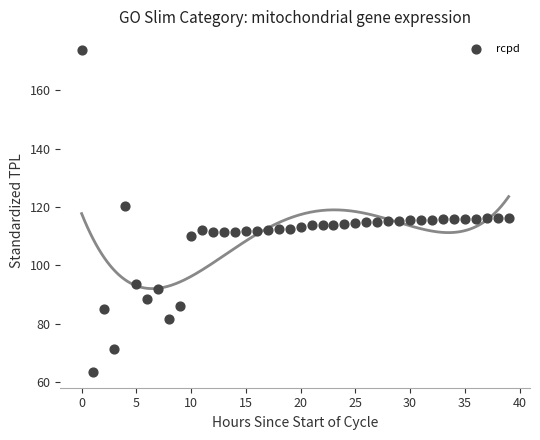

What is the range of Y values (max minus min)?

110.1